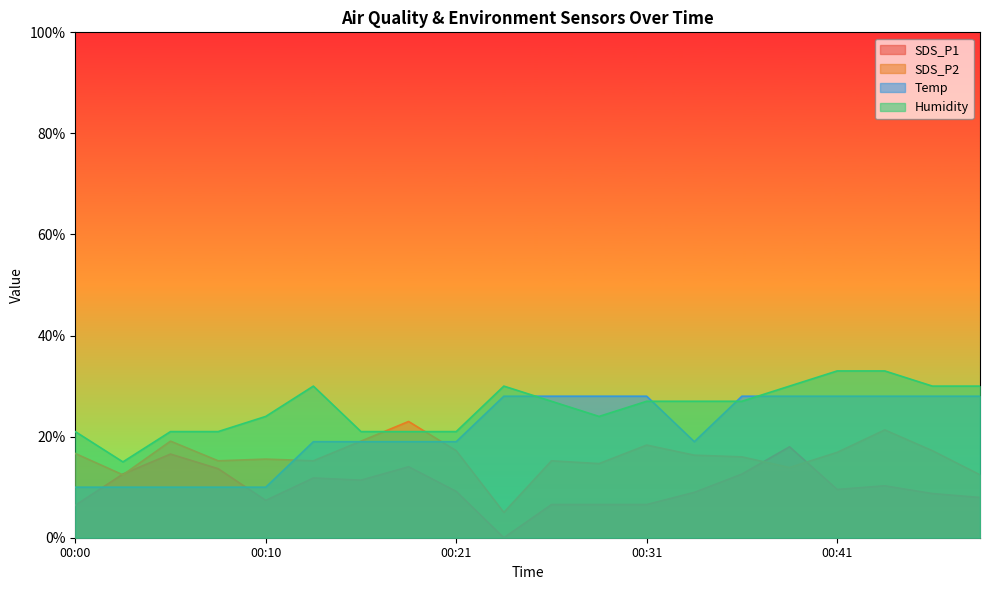

Reading left to right, transcribe all the data shown in this chart.

SDS_P1: 00:00=6.4	00:03=12.6	00:05=16.6	00:08=13.7	00:10=7.4	00:13=11.8	00:15=11.4	00:18=14.0	00:21=9.2	00:23=0.0	00:26=6.6	00:28=6.6	00:31=6.6	00:33=9.0	00:36=12.6	00:38=18.0	00:41=9.6	00:43=10.3	00:46=8.7	00:48=8.0
SDS_P2: 00:00=16.7	00:03=12.4	00:05=19.1	00:08=15.2	00:10=15.6	00:13=15.2	00:15=19.1	00:18=23.0	00:21=17.2	00:23=5.0	00:26=15.2	00:28=14.7	00:31=18.3	00:33=16.3	00:36=16.0	00:38=13.9	00:41=16.9	00:43=21.3	00:46=17.2	00:48=12.4
Temp: 00:00=10.0	00:03=10.0	00:05=10.0	00:08=10.0	00:10=10.0	00:13=19.0	00:15=19.0	00:18=19.0	00:21=19.0	00:23=28.0	00:26=28.0	00:28=28.0	00:31=28.0	00:33=19.0	00:36=28.0	00:38=28.0	00:41=28.0	00:43=28.0	00:46=28.0	00:48=28.0
Humidity: 00:00=21.0	00:03=15.0	00:05=21.0	00:08=21.0	00:10=24.0	00:13=30.0	00:15=21.0	00:18=21.0	00:21=21.0	00:23=30.0	00:26=27.0	00:28=24.0	00:31=27.0	00:33=27.0	00:36=27.0	00:38=30.0	00:41=33.0	00:43=33.0	00:46=30.0	00:48=30.0